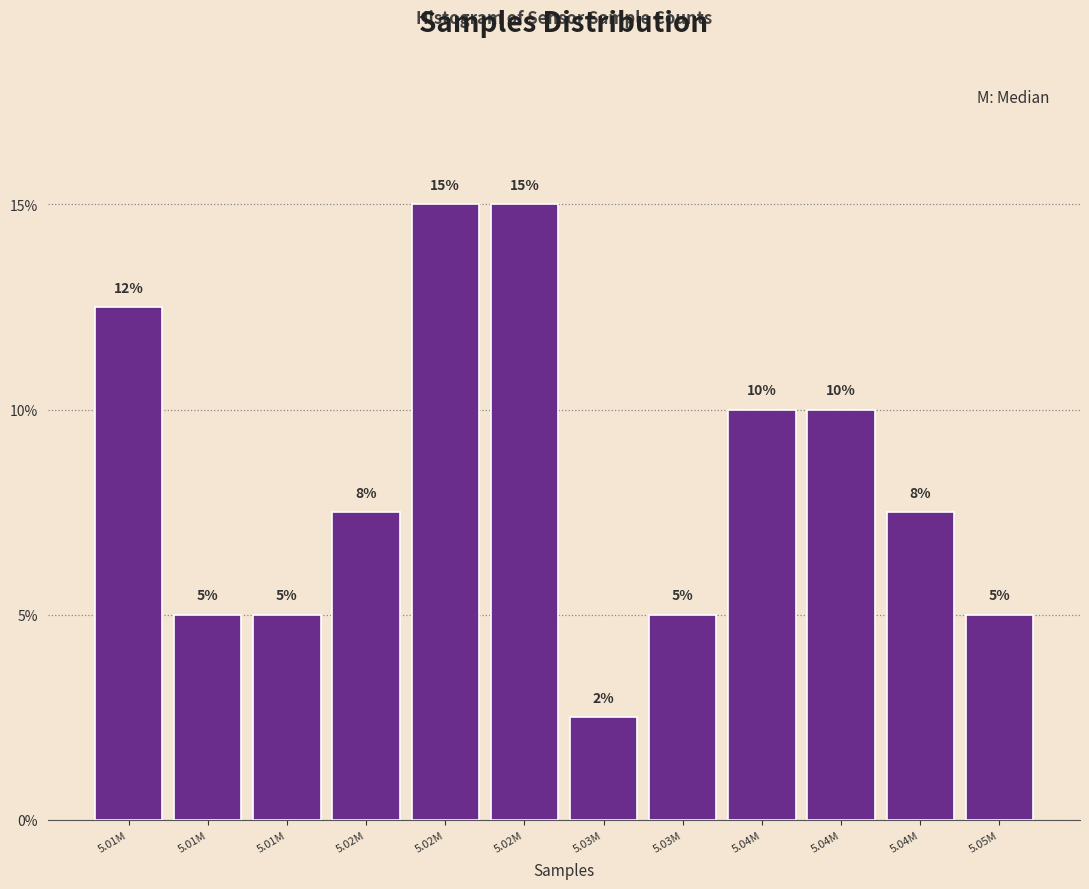

How many data points are less than 7?

5